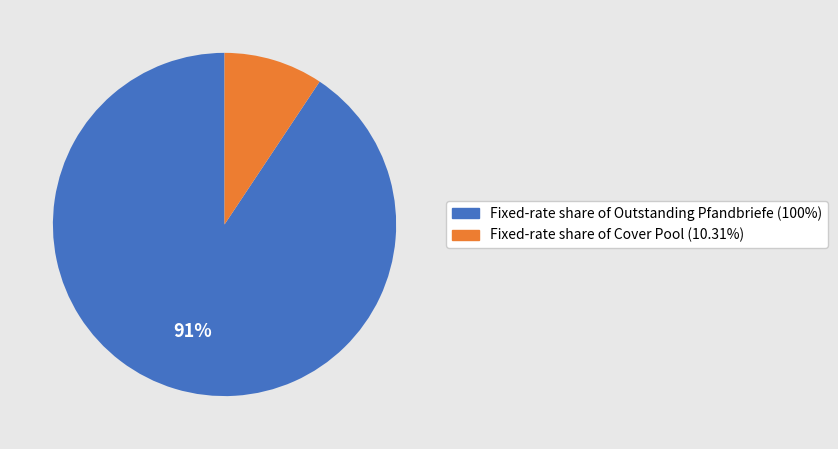

Is there any slice that represents more than half of the pie?

Yes